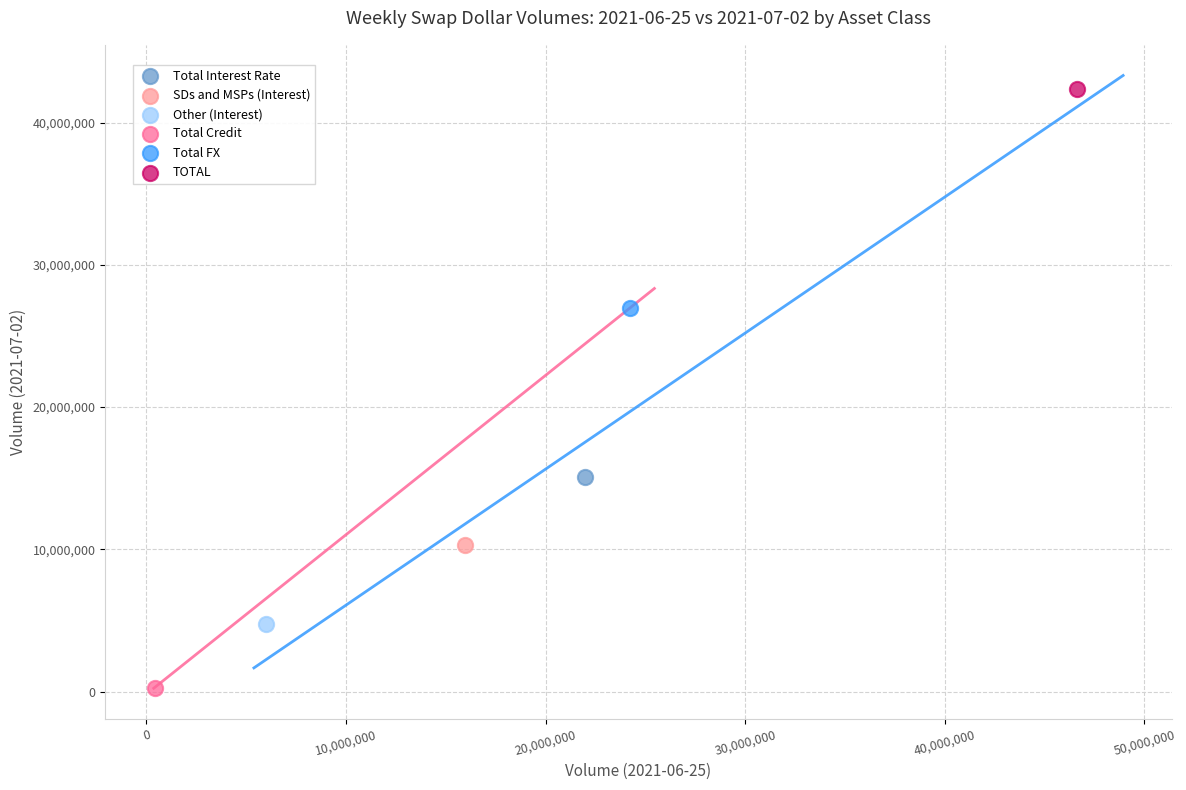

What are all the series names shown in the legend?

Total Interest Rate, SDs and MSPs (Interest), Other (Interest), Total Credit, Total FX, TOTAL